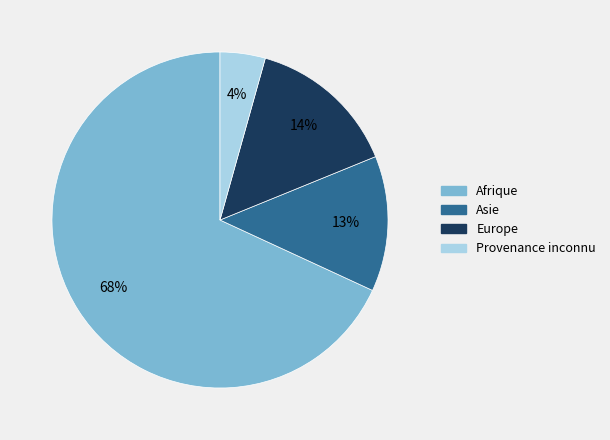

Is the sum of Provenance inconnu and Europe greater than half?

No